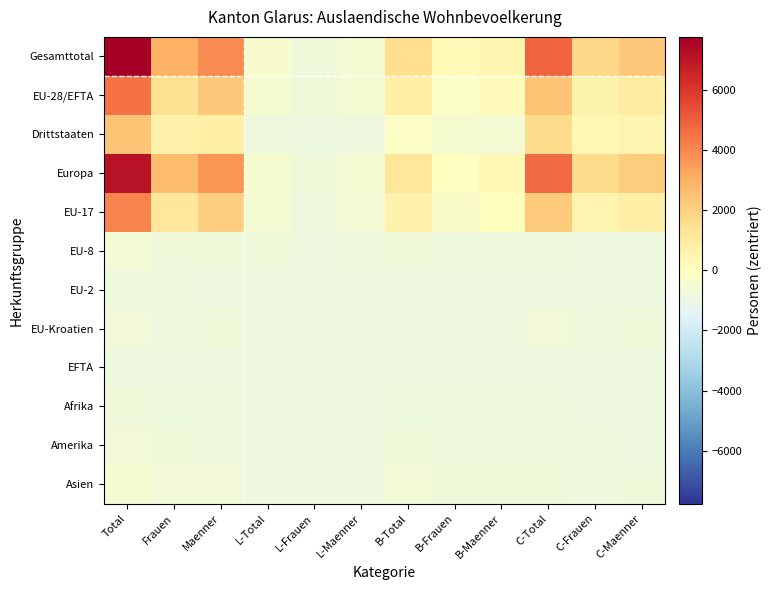

Count the number of data series in this chart.

12